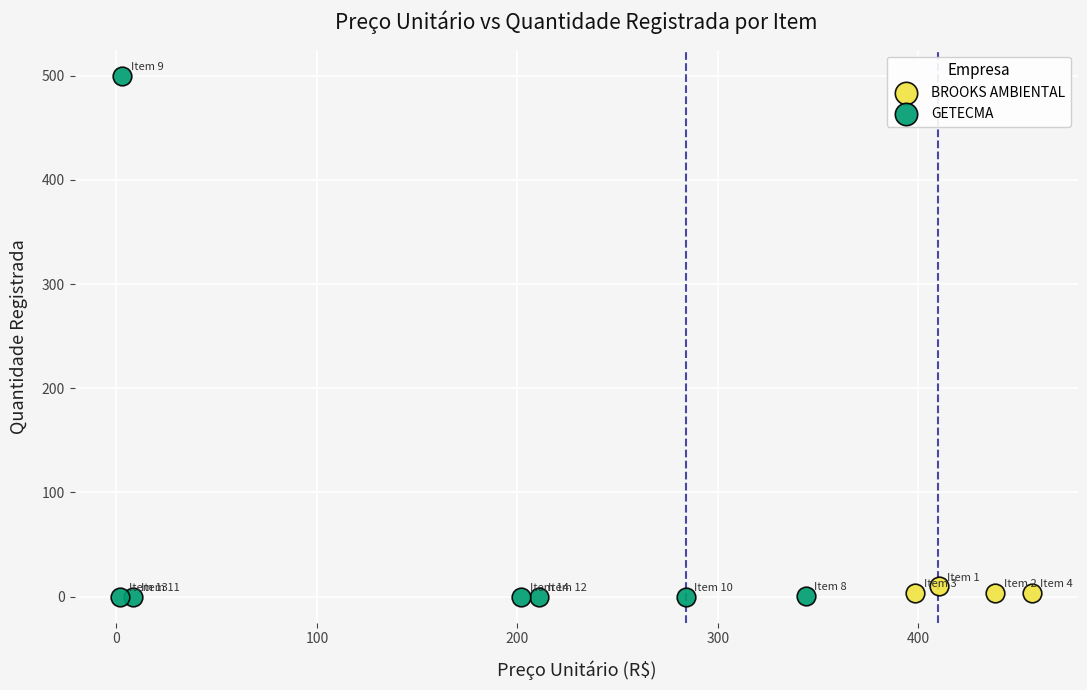

Which series has the largest Y range (max minus min)?

GETECMA